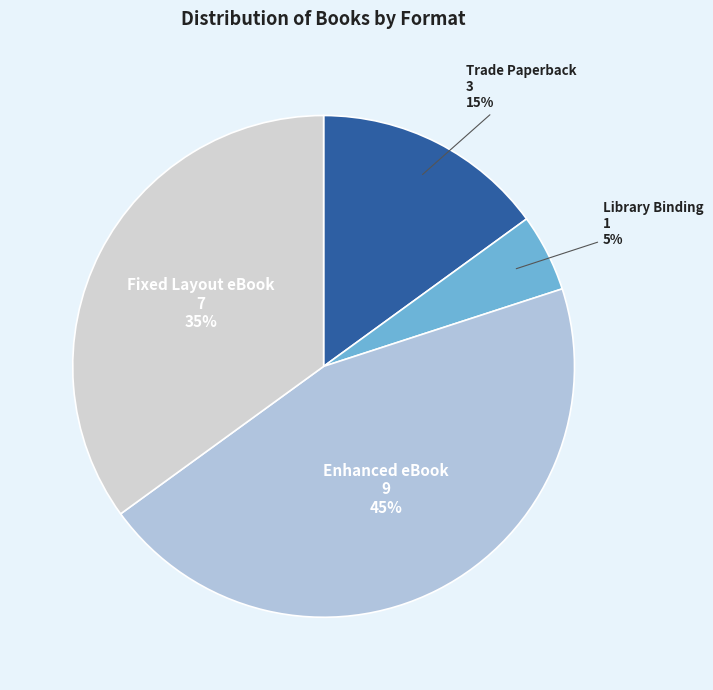

To the nearest percent, what is the difference between the largest and smallest slice percentages?

40%